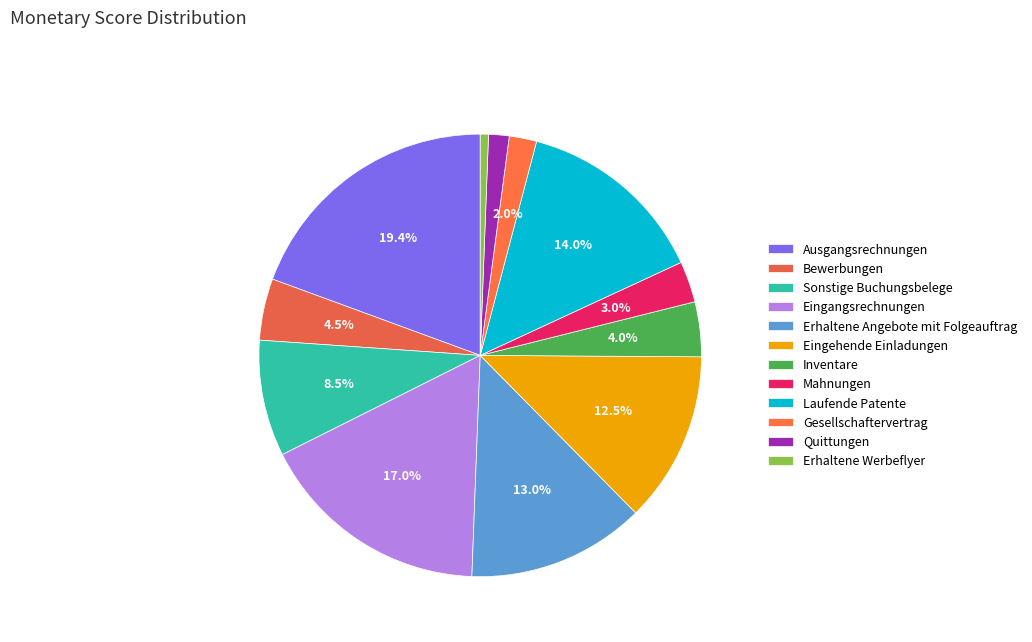

Which slice is the smallest?

Erhaltene Werbeflyer